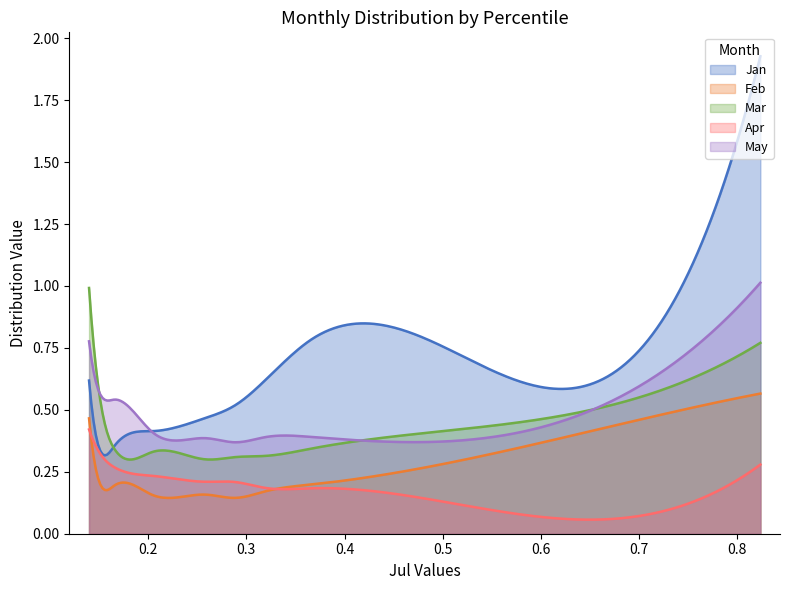

True or false: Mar has a value of 0.2 at pct75.

False